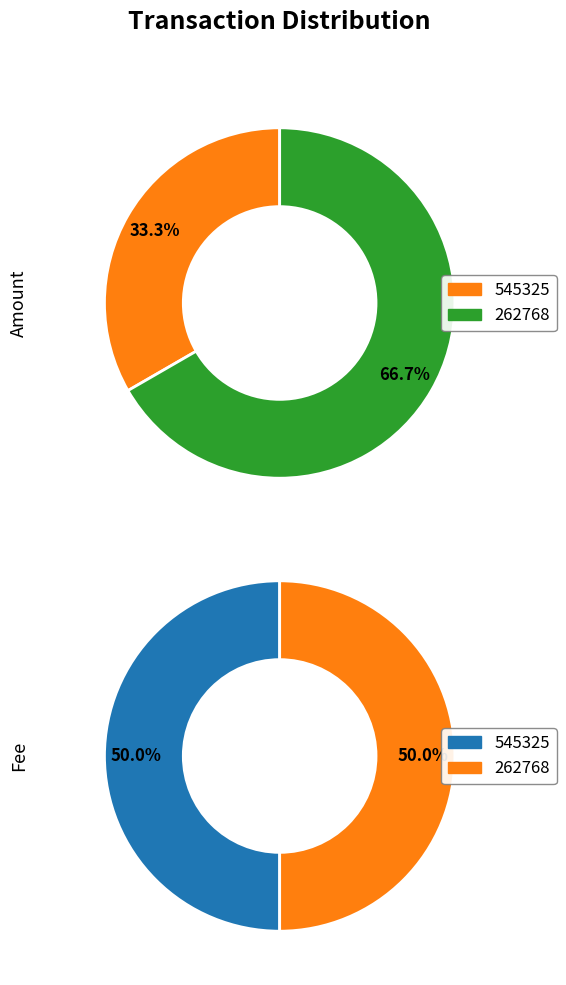

To the nearest percent, what is the difference between the largest and smallest slice percentages?

33%